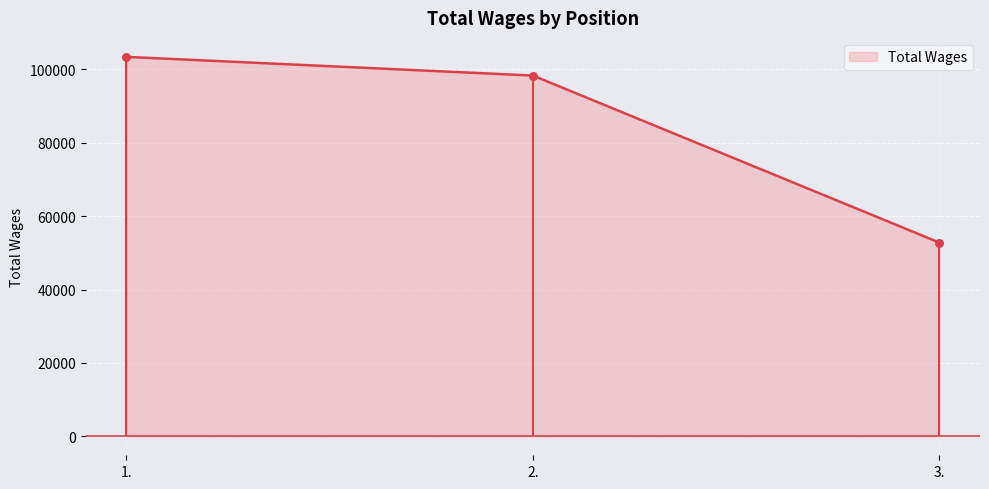

Which has a higher value, 3. or 1.?

1.